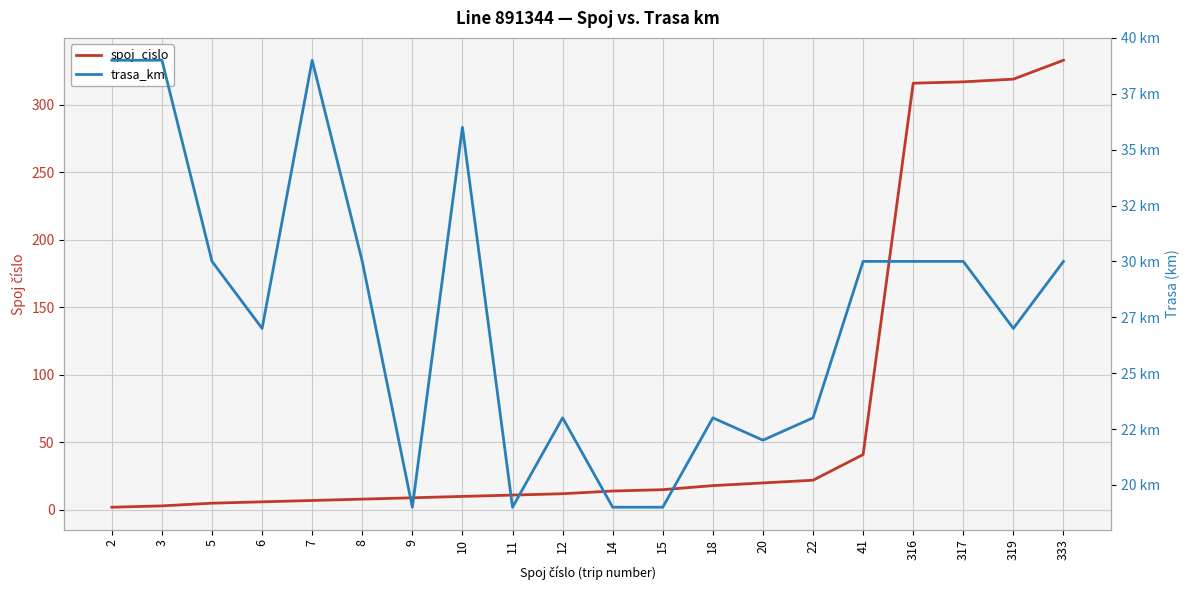

At which category is the sum across all series the highest?

333